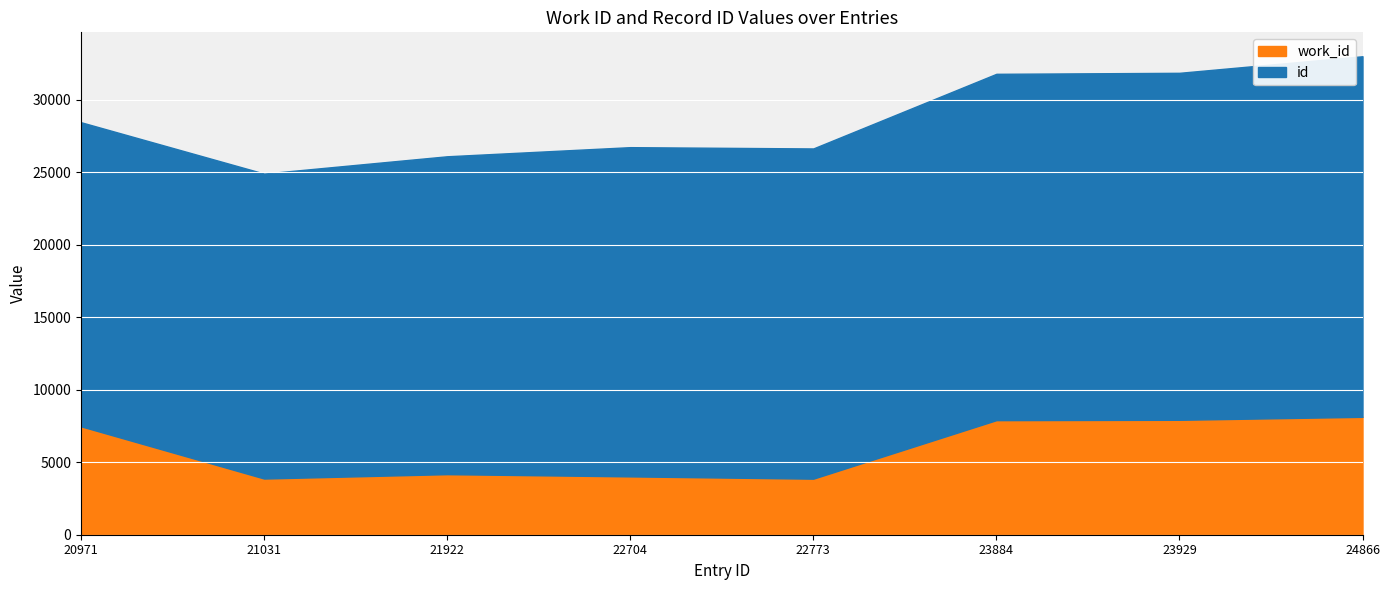

True or false: work_id and id cross at least once.

False